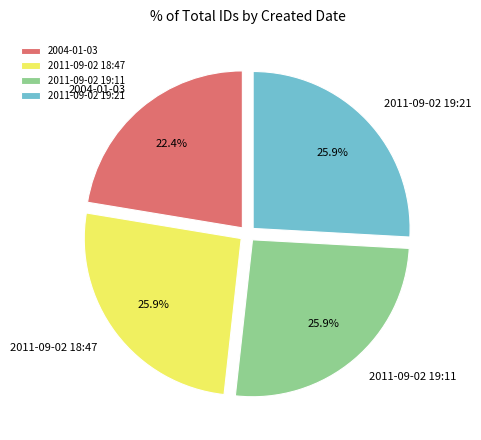

Approximately how many times larger is the value at 2004-01-03 compared to 2011-09-02 18:47?

0.9